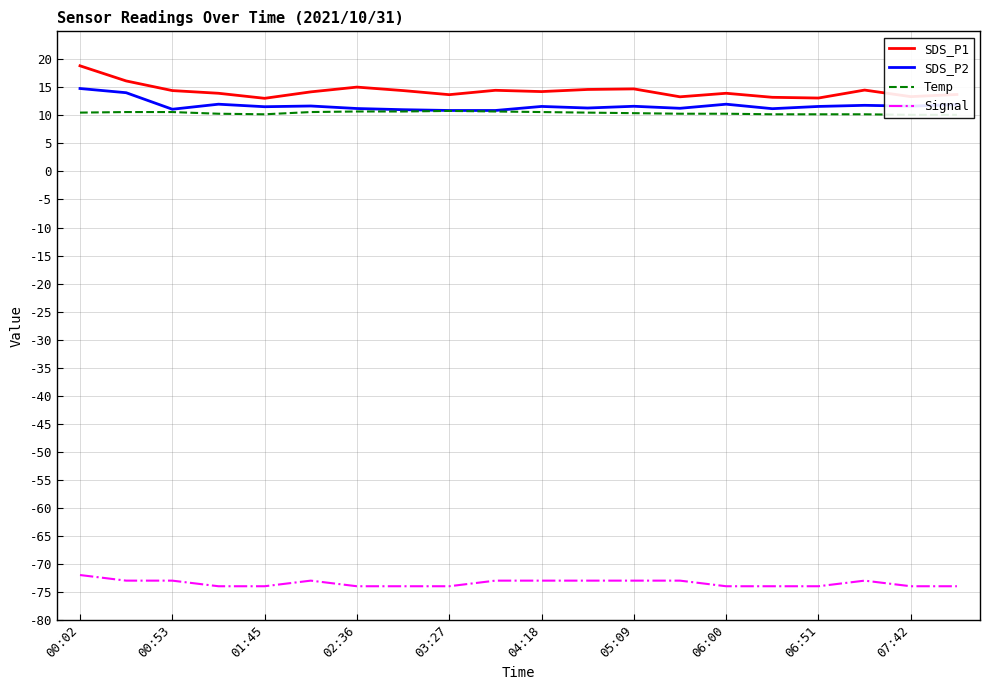

Reading left to right, transcribe all the data shown in this chart.

SDS_P1: 18.9	16.1	14.4	13.9	13.1	14.2	15.1	14.4	13.7	14.5	14.2	14.6	14.7	13.3	13.9	13.2	13.1	14.5	13.3	13.7
SDS_P2: 14.8	14.1	11.1	12.0	11.6	11.7	11.2	11.0	10.9	10.9	11.6	11.3	11.6	11.3	12.0	11.2	11.6	11.8	11.7	11.9
Temp: 10.5	10.6	10.6	10.3	10.2	10.6	10.7	10.7	10.8	10.7	10.6	10.5	10.4	10.3	10.3	10.2	10.2	10.2	10.1	10.1
Signal: -72.0	-73.0	-73.0	-74.0	-74.0	-73.0	-74.0	-74.0	-74.0	-73.0	-73.0	-73.0	-73.0	-73.0	-74.0	-74.0	-74.0	-73.0	-74.0	-74.0